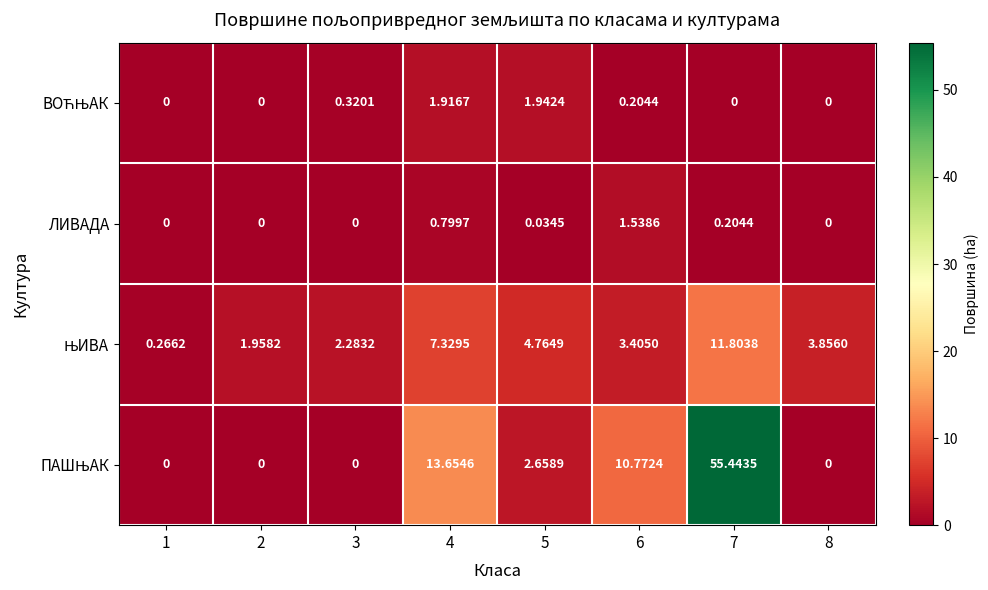

List the series in order of their peak value, lowest first.

ЛИВАДА, ВОЋЊАК, ЊИВА, ПАШЊАК